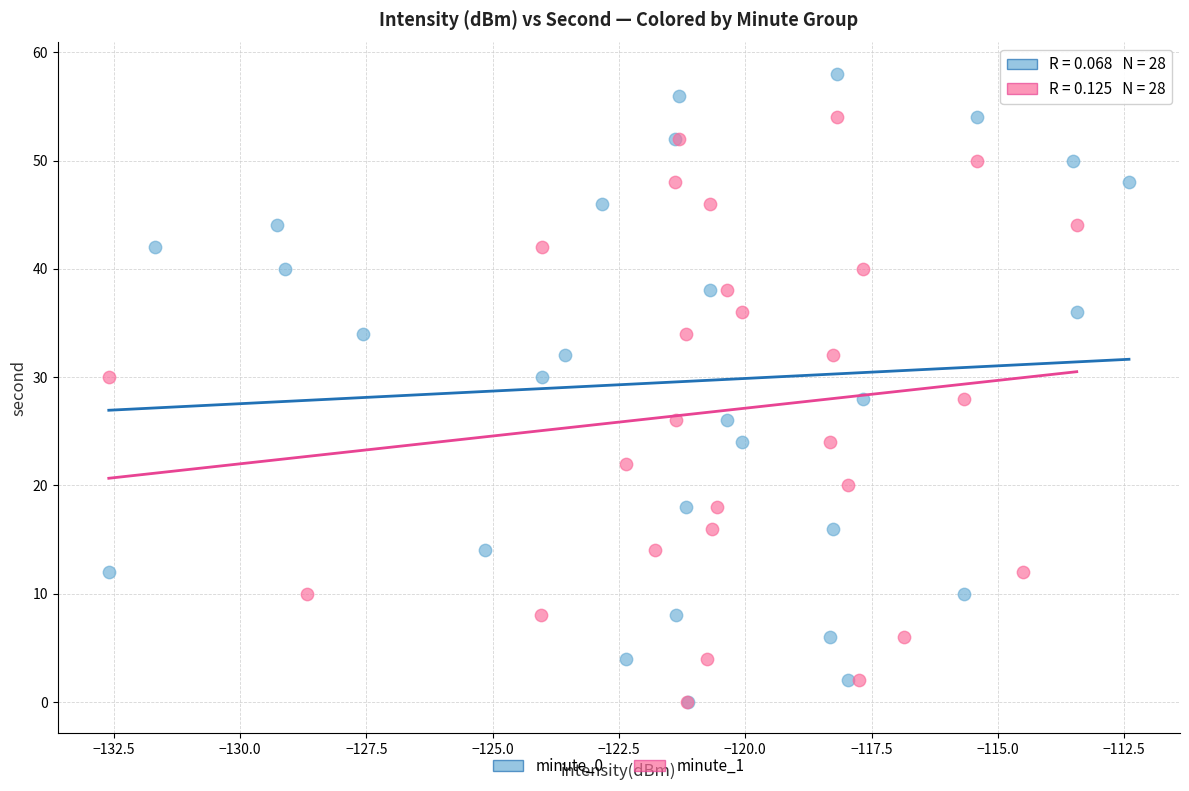

Which series reaches the maximum Y coordinate?

minute_0